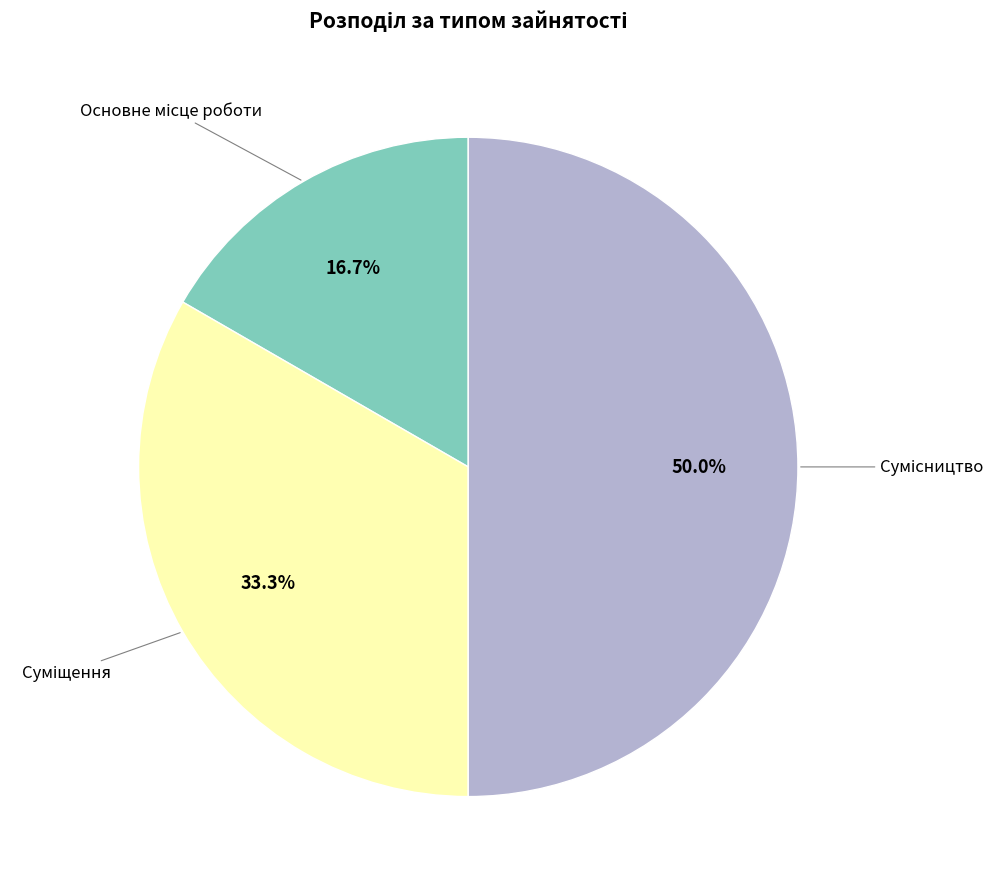

How many slices are in this pie chart?

3